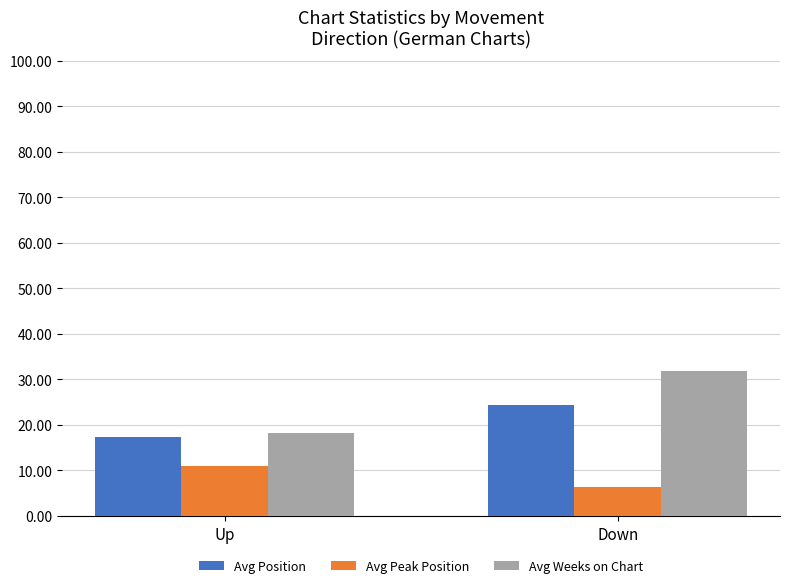

Reading left to right, what are all the values shown in this chart?

Avg Position: Up=17.4	Down=24.3
Avg Peak Position: Up=11.0	Down=6.3
Avg Weeks on Chart: Up=18.1	Down=31.9